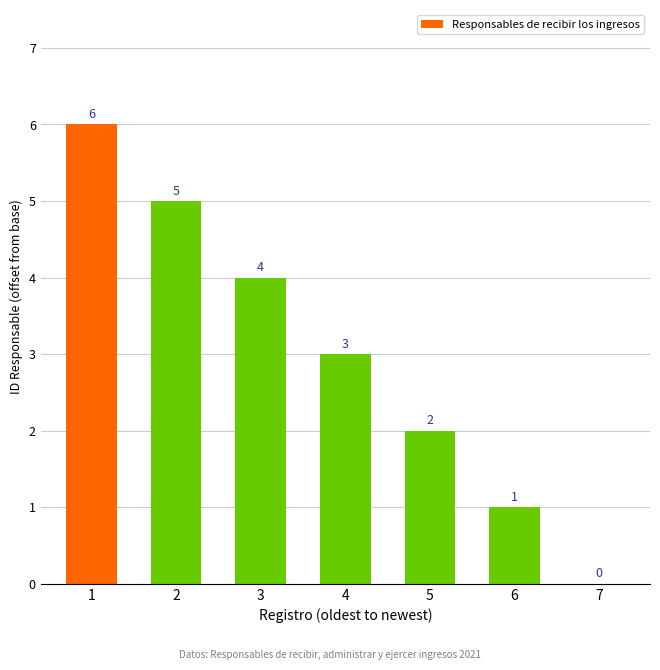

Between 4 and 2, which is larger?

2